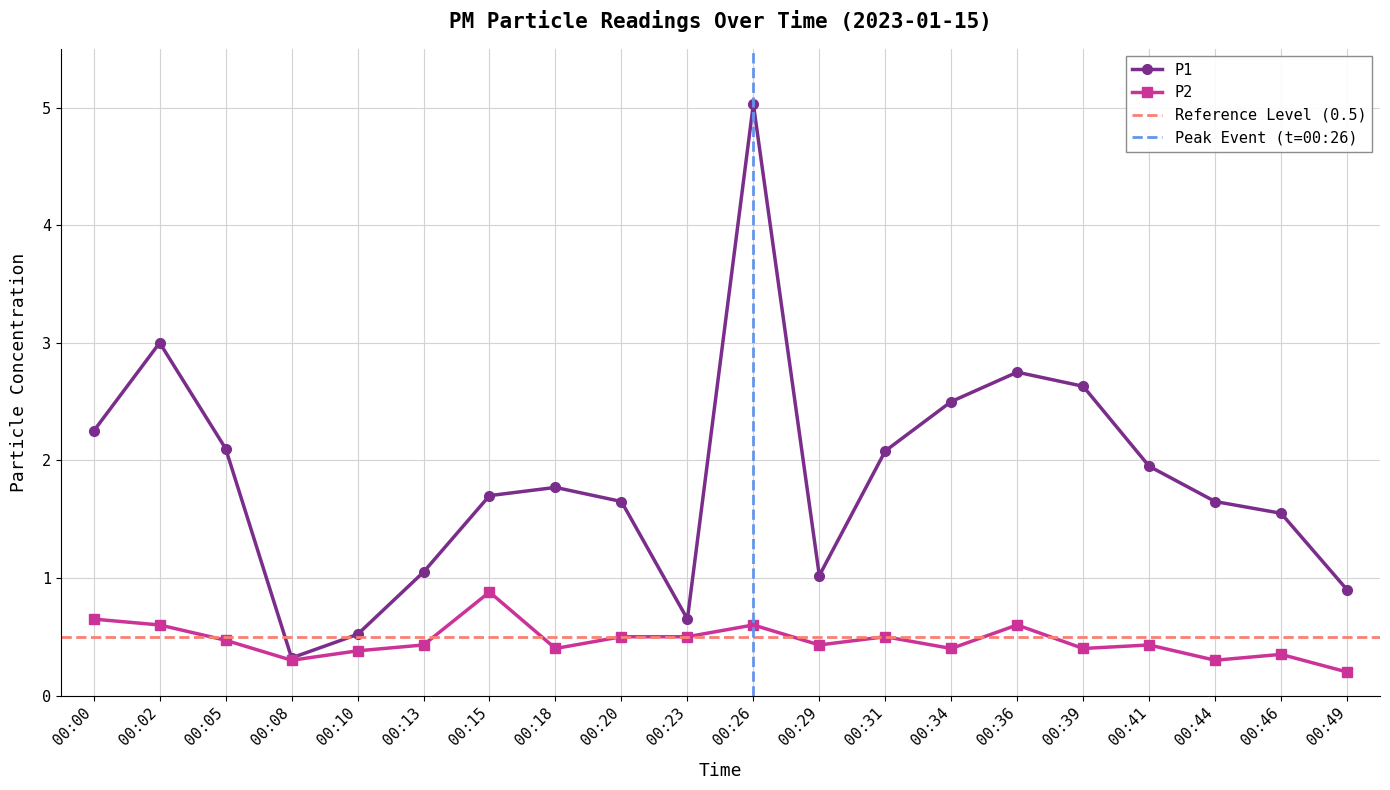

Which series changed the most between 00:41 and 00:44?

P1